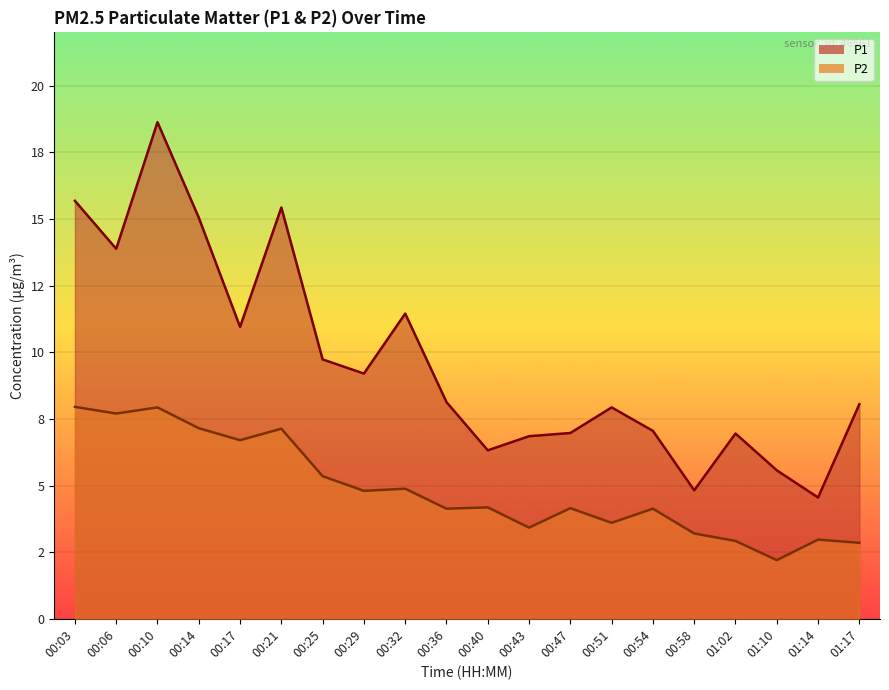

How many lines are shown in the chart?

2